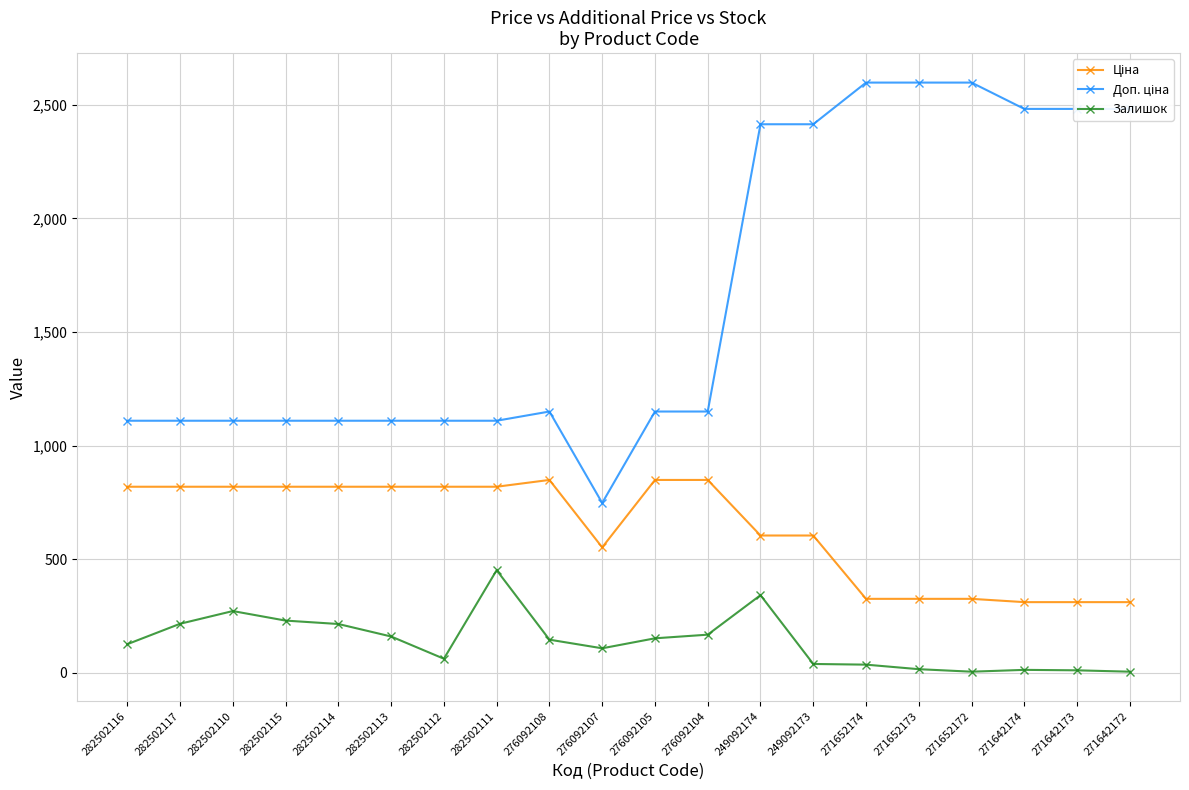

The value of Залишок at 276092105 is 151.0. True or false?

True